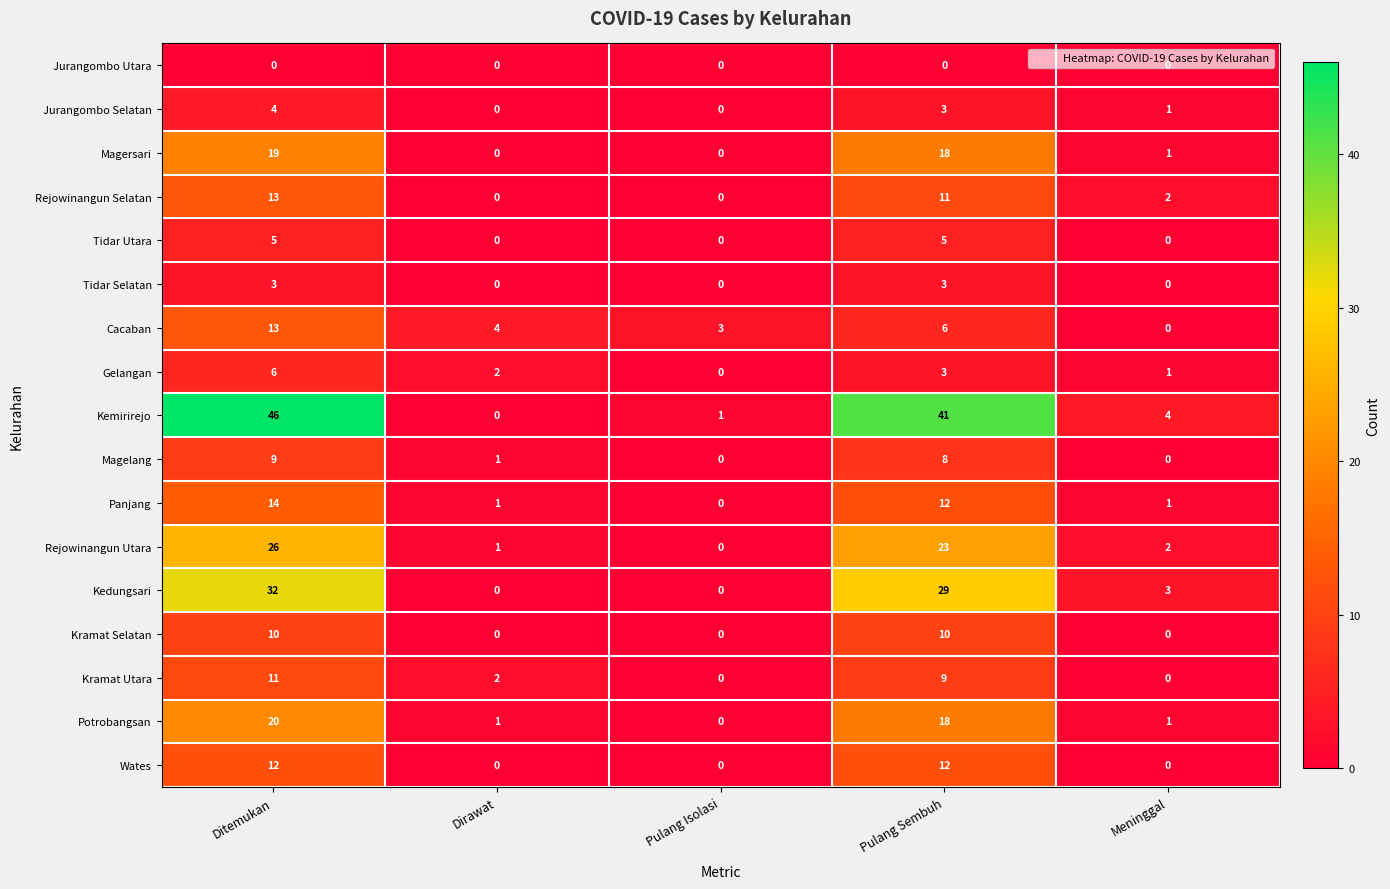

At which label does Kedungsari reach its peak?

Ditemukan